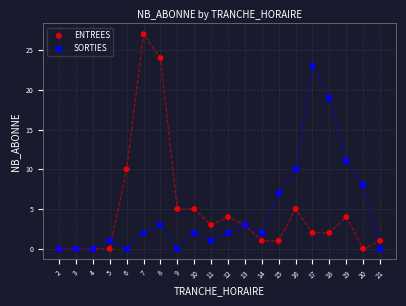

In the ENTREES series, what Y value is closest to 13?

10